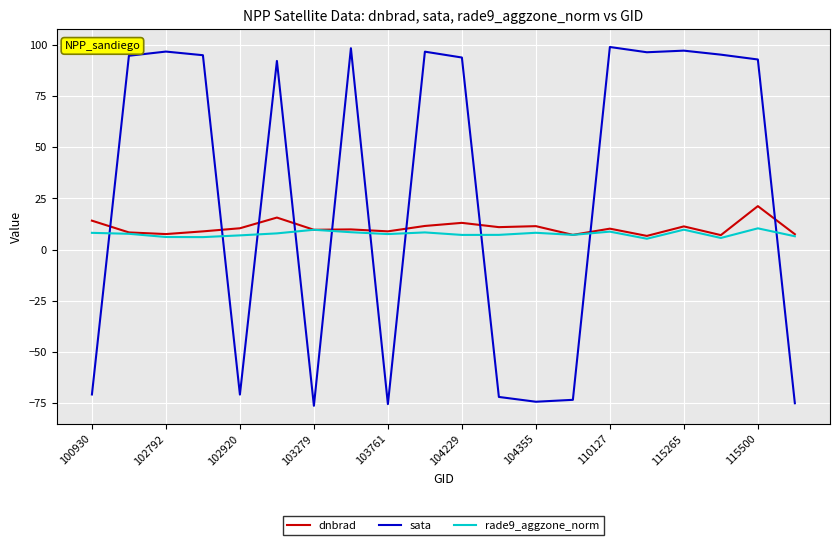

What is the average value of the rade9_aggzone_norm series?

7.6